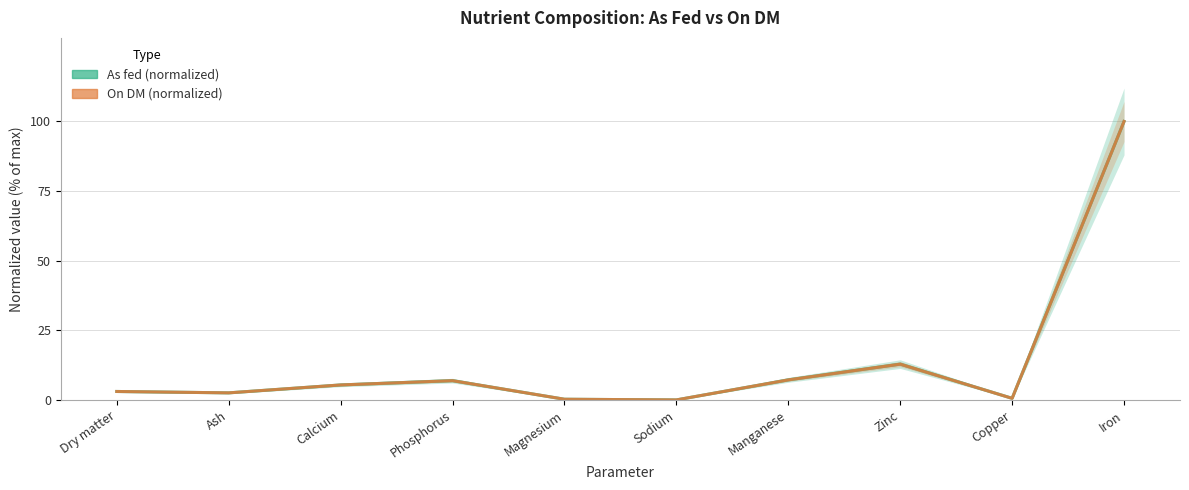

True or false: On DM (normalized) has a value of 0.1 at Sodium.

True